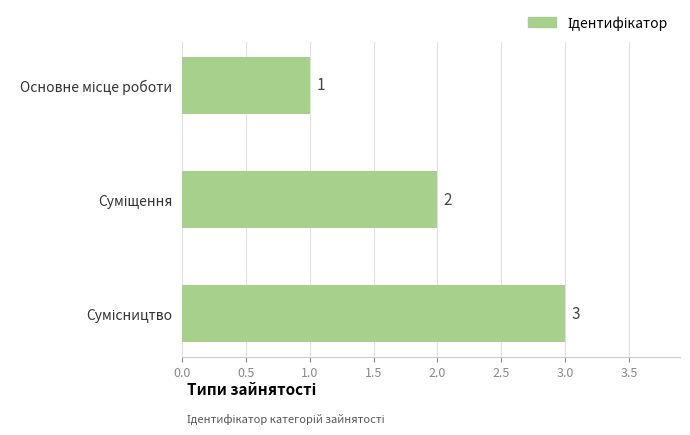

What is the value of the 3rd bar from the top?

3